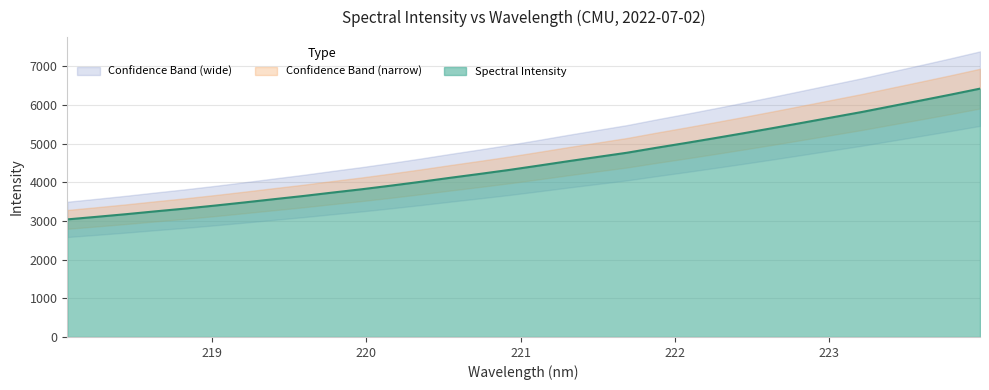

Between 218.8244 and 221.8812, which is larger?

221.8812